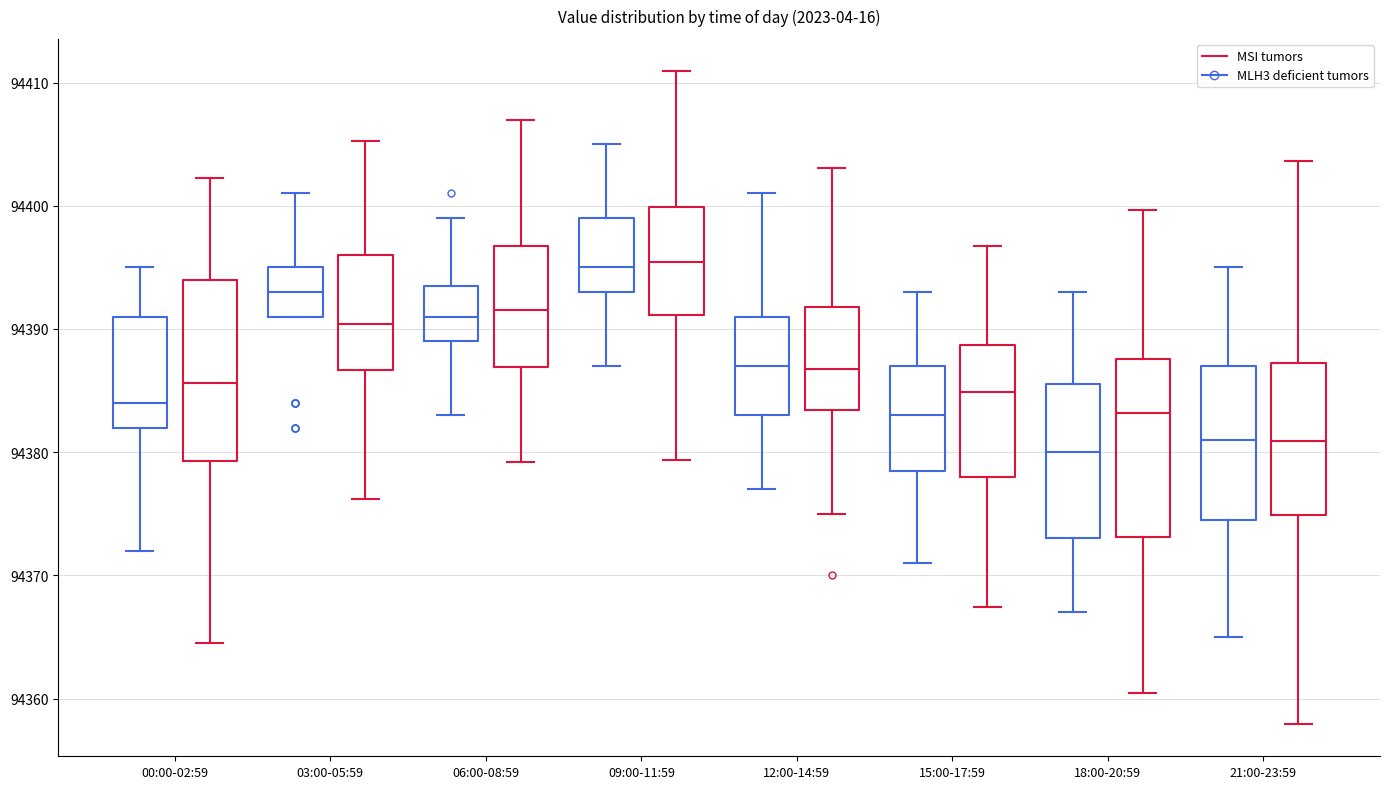

Reading left to right, read every box against the y-axis: the position of its median line, the range the box covers, and the ends of its whiskers. The values are not printed on the chart, so give them approximately, as read against the axis.

00:00-02:59 (MLH3 deficient tumors): median 94384, box 94382 to 94391, whiskers 94372 to 94395
00:00-02:59 (MSI tumors): median 94386, box 94379 to 94394, whiskers 94365 to 94402
03:00-05:59 (MLH3 deficient tumors): median 94393, box 94391 to 94395, whiskers 94391 to 94401
03:00-05:59 (MSI tumors): median 94390, box 94387 to 94396, whiskers 94376 to 94405
06:00-08:59 (MLH3 deficient tumors): median 94391, box 94389 to 94394, whiskers 94383 to 94399
06:00-08:59 (MSI tumors): median 94392, box 94387 to 94397, whiskers 94379 to 94407
09:00-11:59 (MLH3 deficient tumors): median 94395, box 94393 to 94399, whiskers 94387 to 94405
09:00-11:59 (MSI tumors): median 94395, box 94391 to 94400, whiskers 94379 to 94411
12:00-14:59 (MLH3 deficient tumors): median 94387, box 94383 to 94391, whiskers 94377 to 94401
12:00-14:59 (MSI tumors): median 94387, box 94383 to 94392, whiskers 94375 to 94403
15:00-17:59 (MLH3 deficient tumors): median 94383, box 94379 to 94387, whiskers 94371 to 94393
15:00-17:59 (MSI tumors): median 94385, box 94378 to 94389, whiskers 94367 to 94397
18:00-20:59 (MLH3 deficient tumors): median 94380, box 94373 to 94386, whiskers 94367 to 94393
18:00-20:59 (MSI tumors): median 94383, box 94373 to 94388, whiskers 94360 to 94400
21:00-23:59 (MLH3 deficient tumors): median 94381, box 94375 to 94387, whiskers 94365 to 94395
21:00-23:59 (MSI tumors): median 94381, box 94375 to 94387, whiskers 94358 to 94404